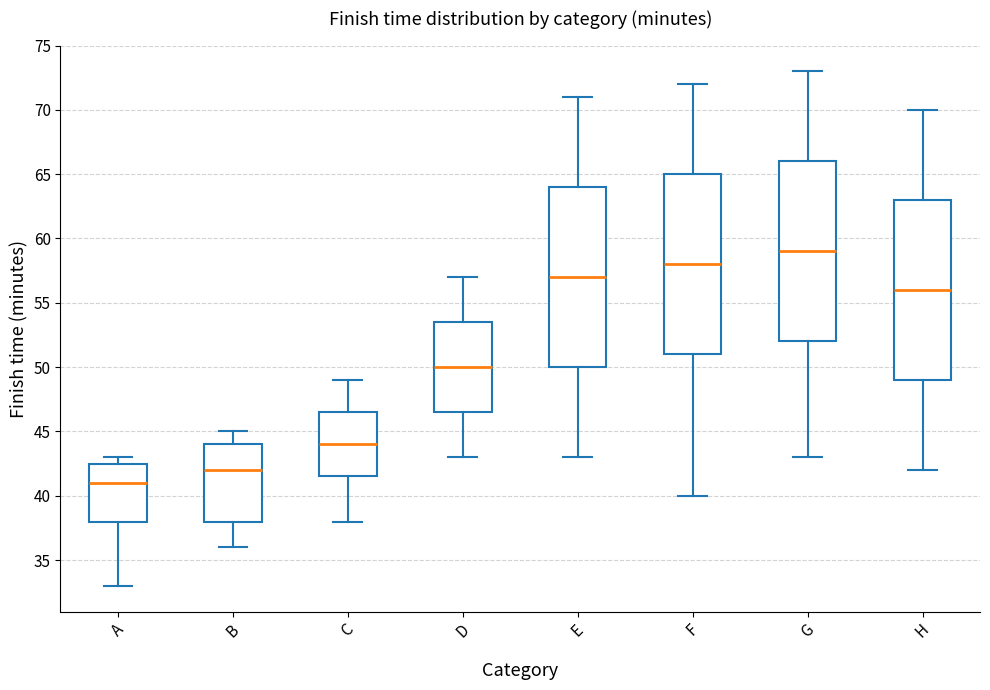

Which box has the lowest median line?

A